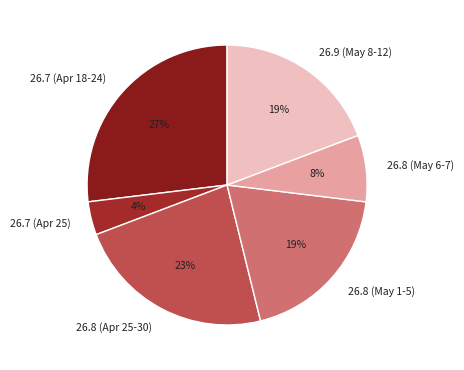

To the nearest percent, what is the difference between the largest and smallest slice percentages?

23%